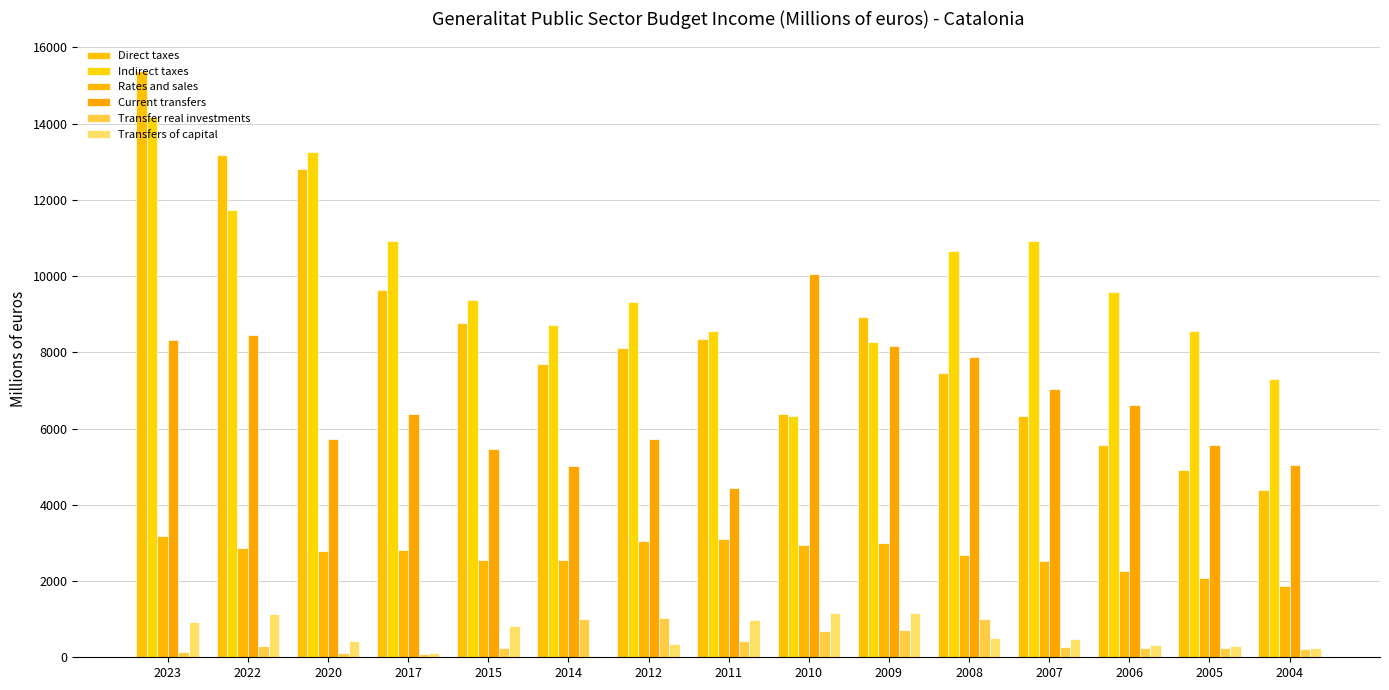

Between 2007 and 2017, which is larger?

2017